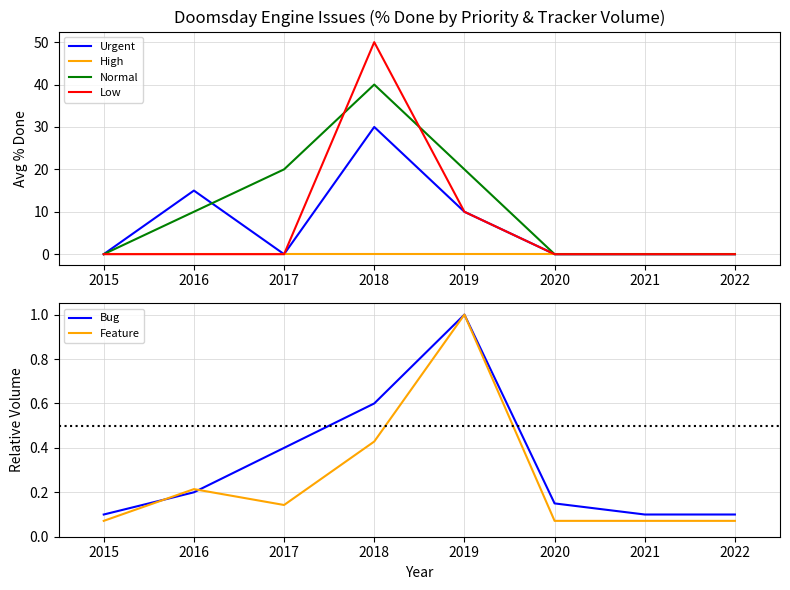

Is the value of High at 2022 greater than the value of Urgent at 2019?

No